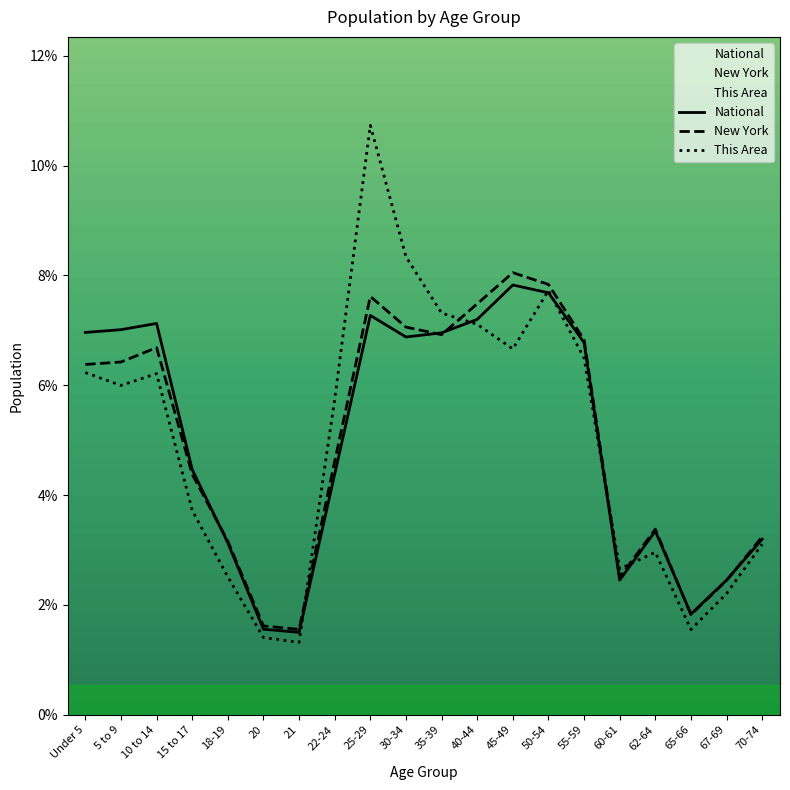

What is the label of the 9th point from the left?

25-29